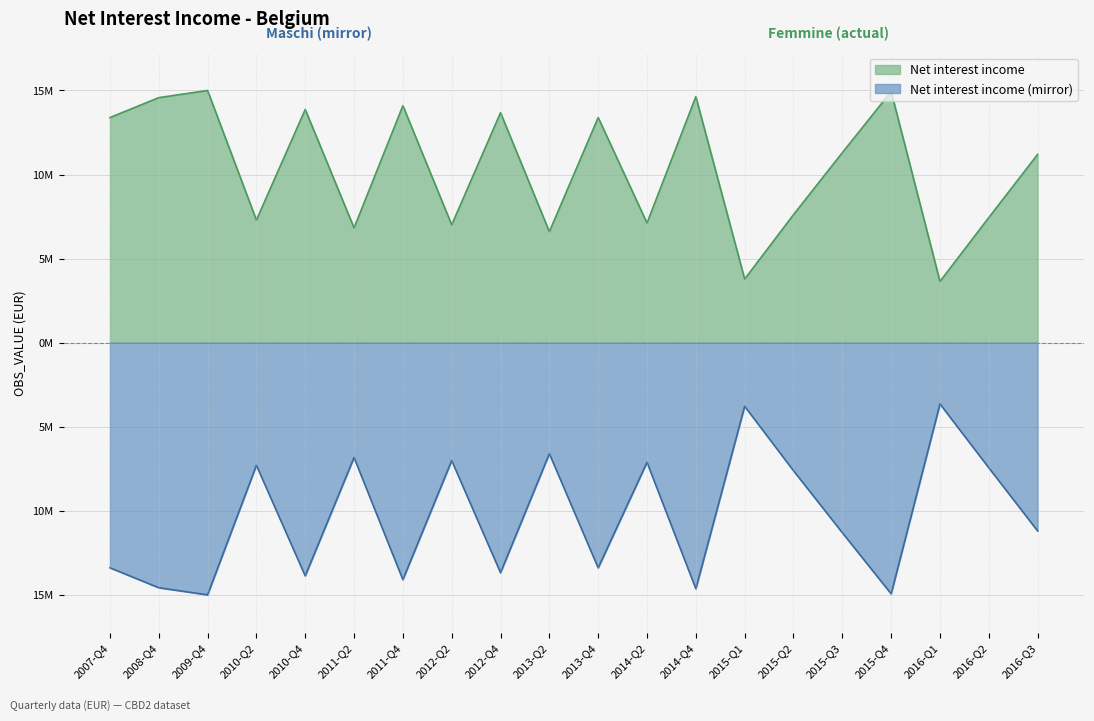

Is it true that the value at 2010-Q2 is 7.3?

True